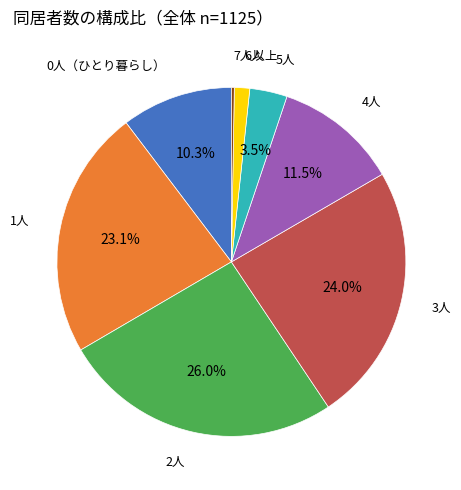

Is there any slice that represents more than half of the pie?

No